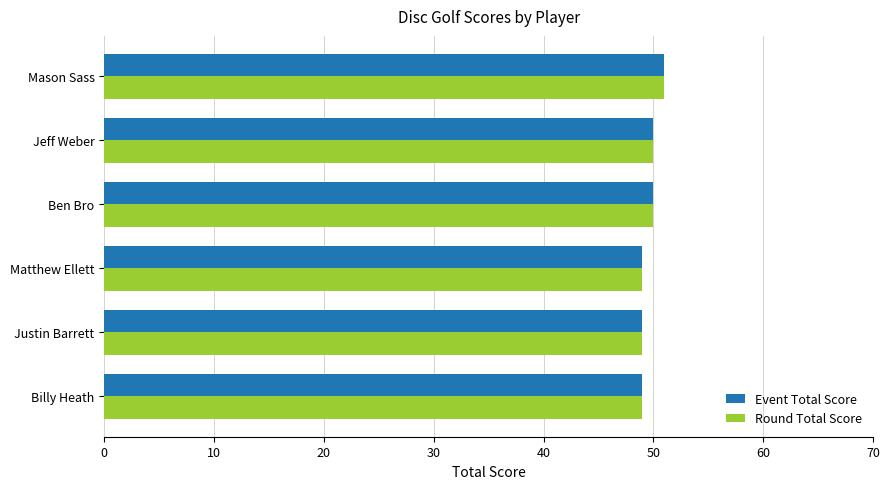

How many values in the Round Total Score series are below 50?

3